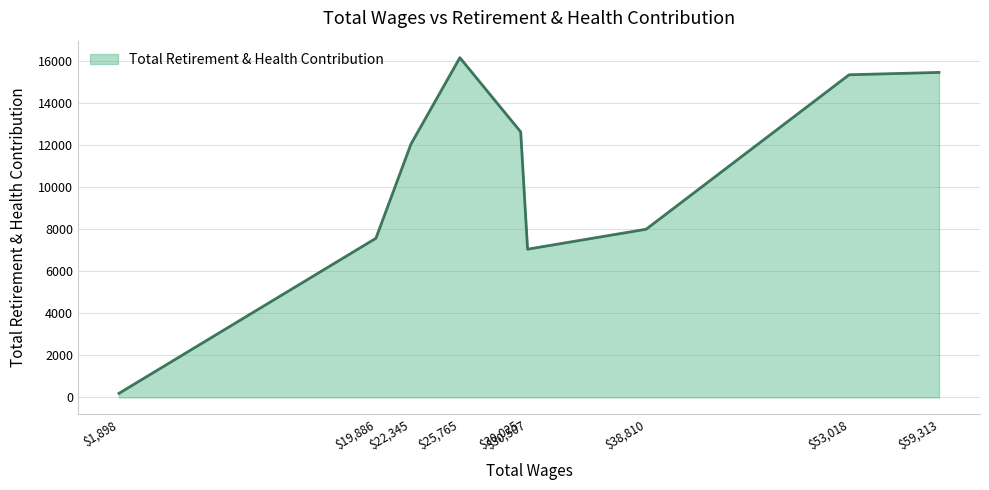

What is the sum of all values?

94552